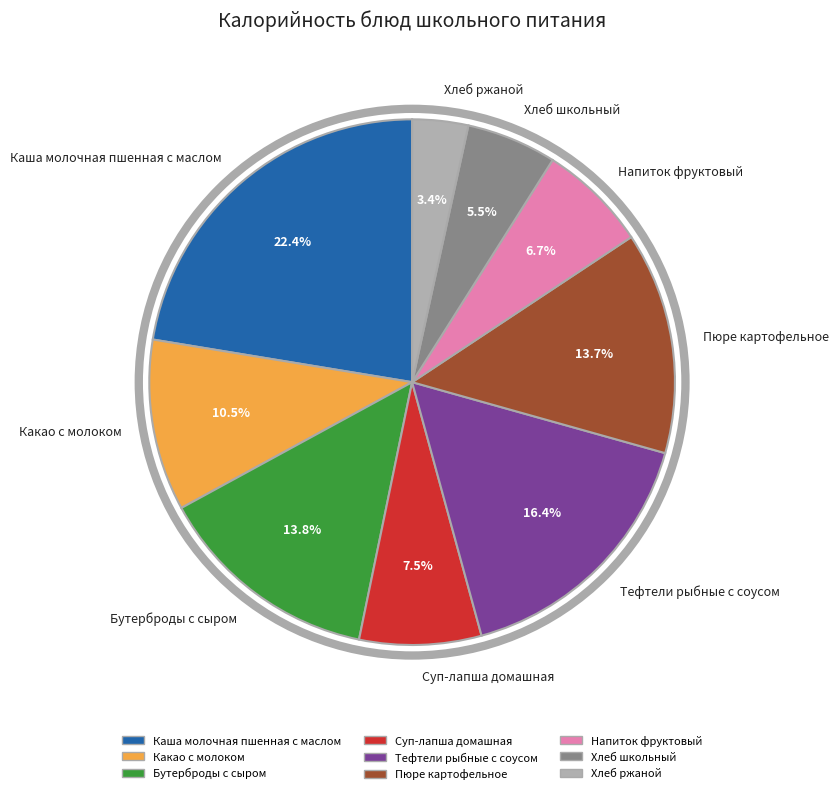

Which has a higher value, Хлеб ржаной or Тефтели рыбные с соусом?

Тефтели рыбные с соусом